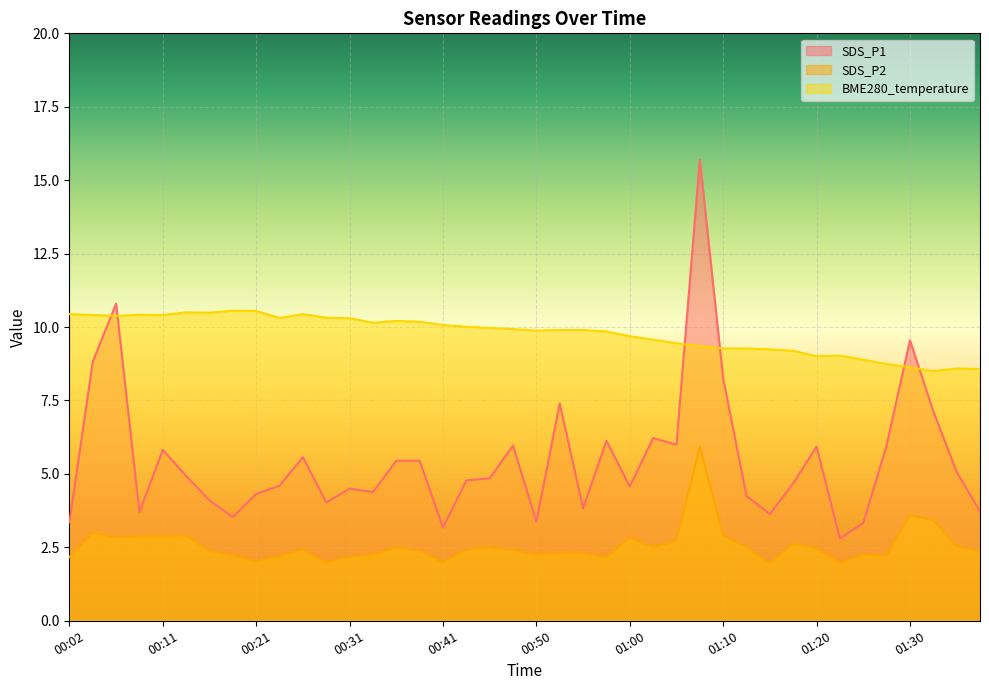

The value of BME280_temperature at 00:43 is 13.3. True or false?

False